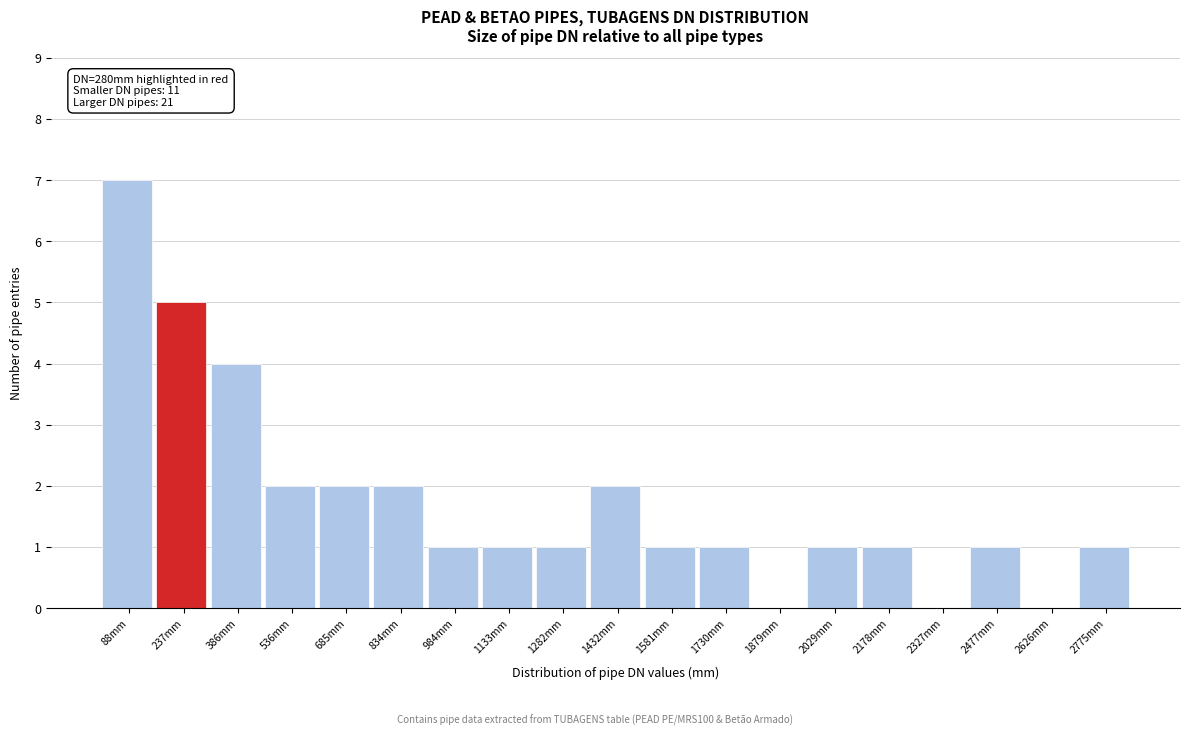

Over which range of the x-axis is the bar tallest?

20 to 160